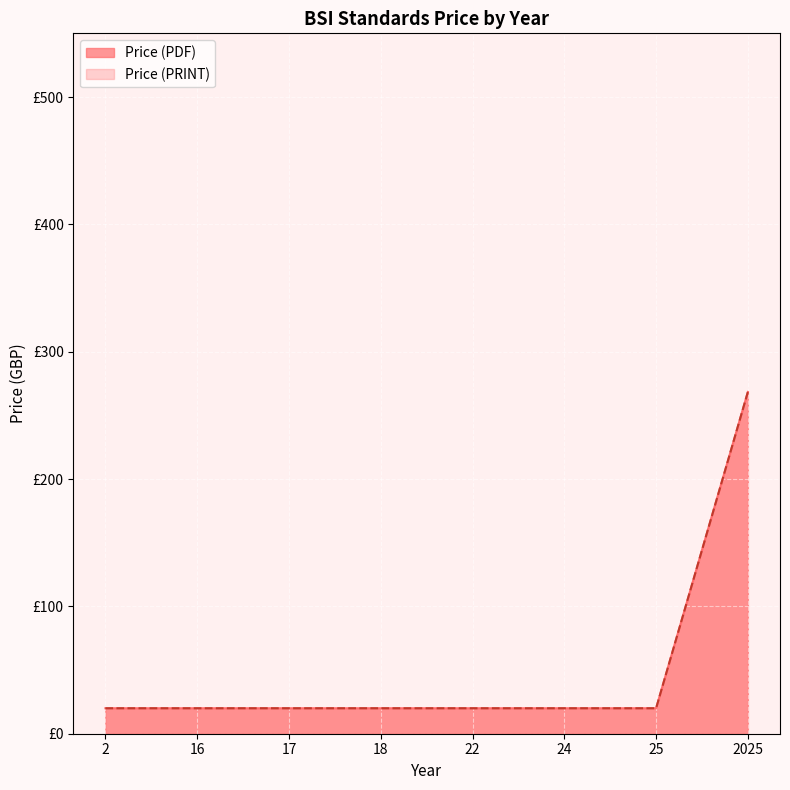

Where is the first local minimum for Price (PRINT)?

16